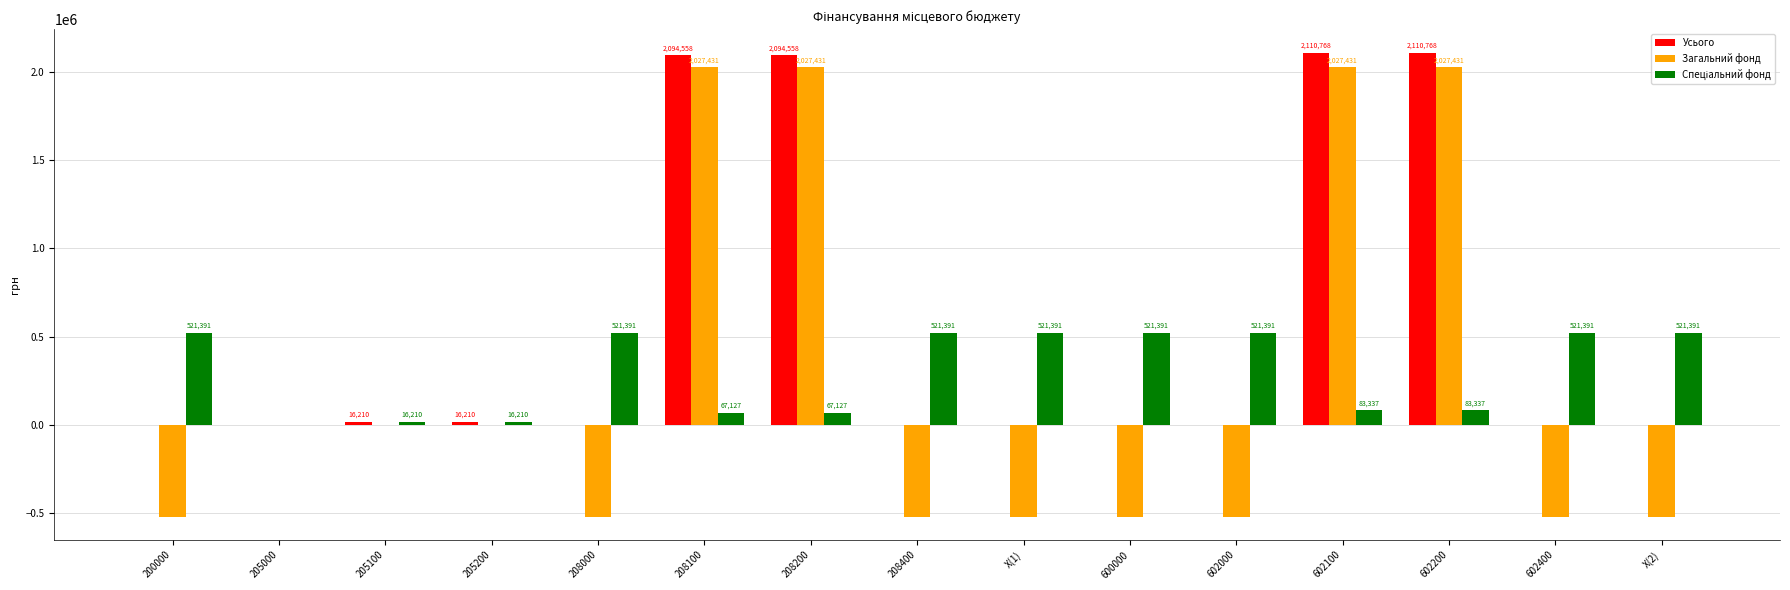

Which series changed the most between 208200 and 602400?

Загальний фонд